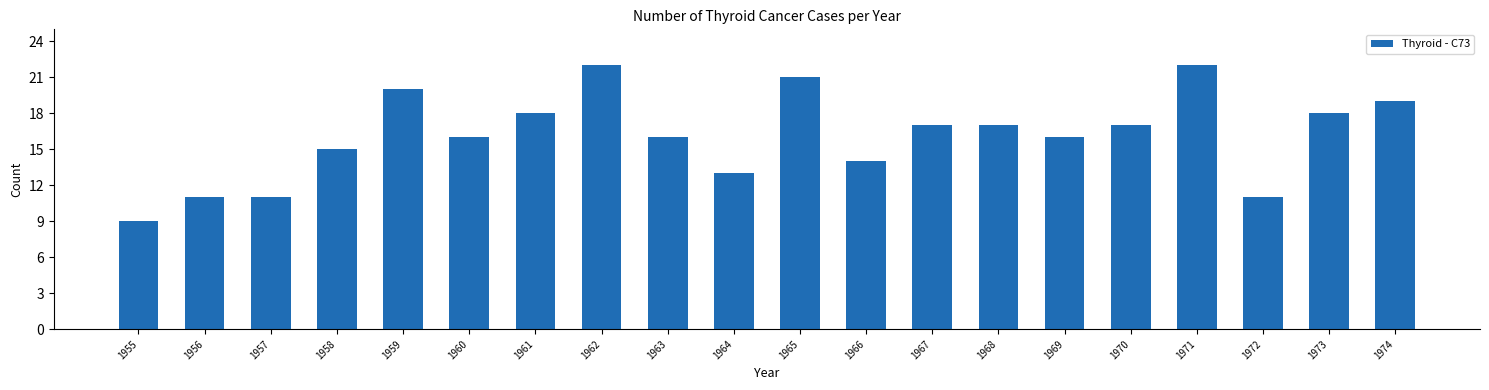

Between 1974 and 1969, which is larger?

1974